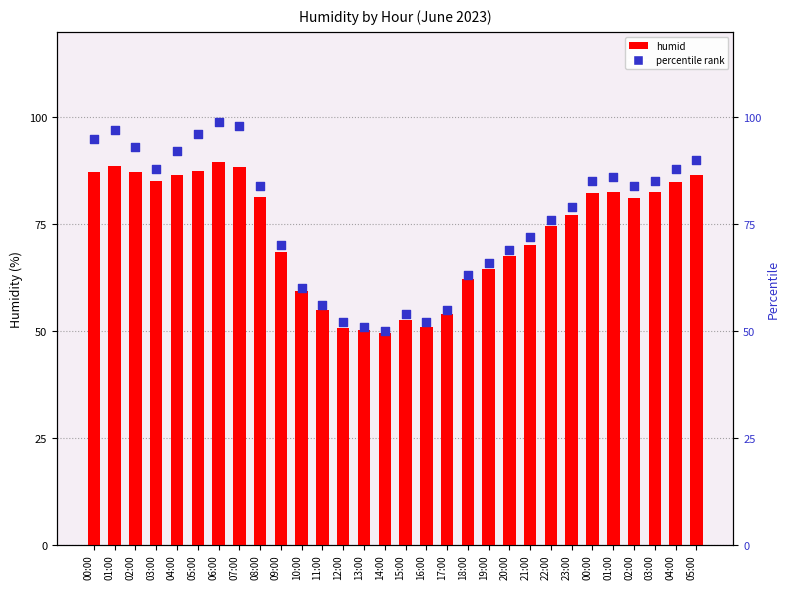

Which series has the widest spread of Y values?

percentile rank